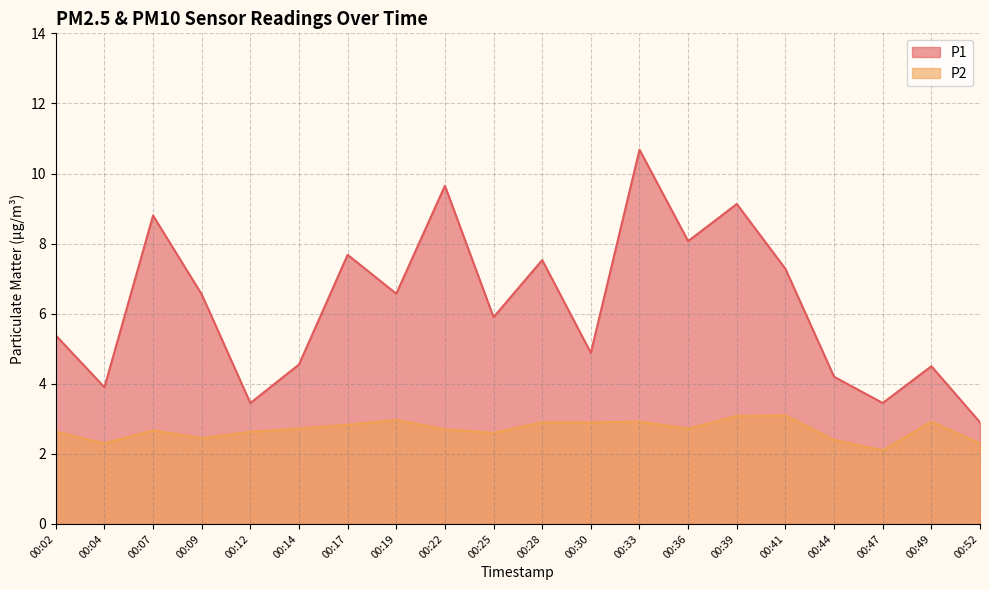

Where is the first local minimum for P2?

00:04